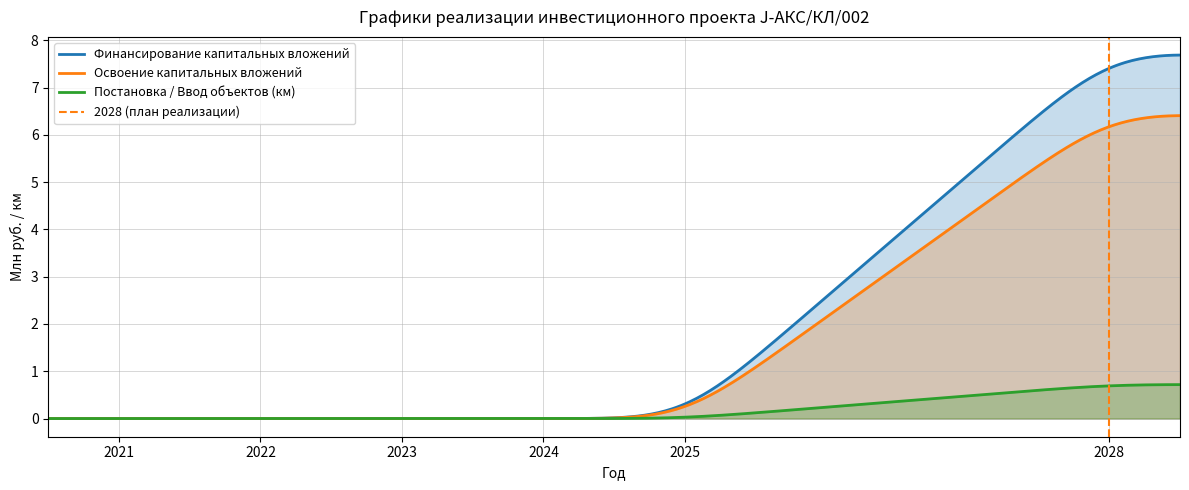

Which series has the widest spread of values?

Финансирование капитальных вложений (План 2021)